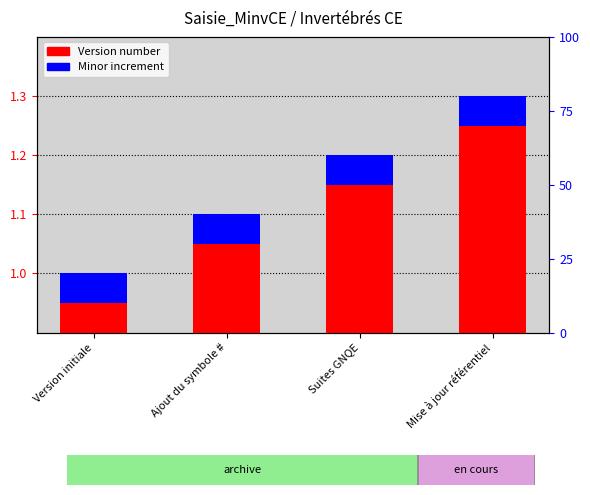

Rank the series by their average value, from highest to lowest.

Version number, Minor increment